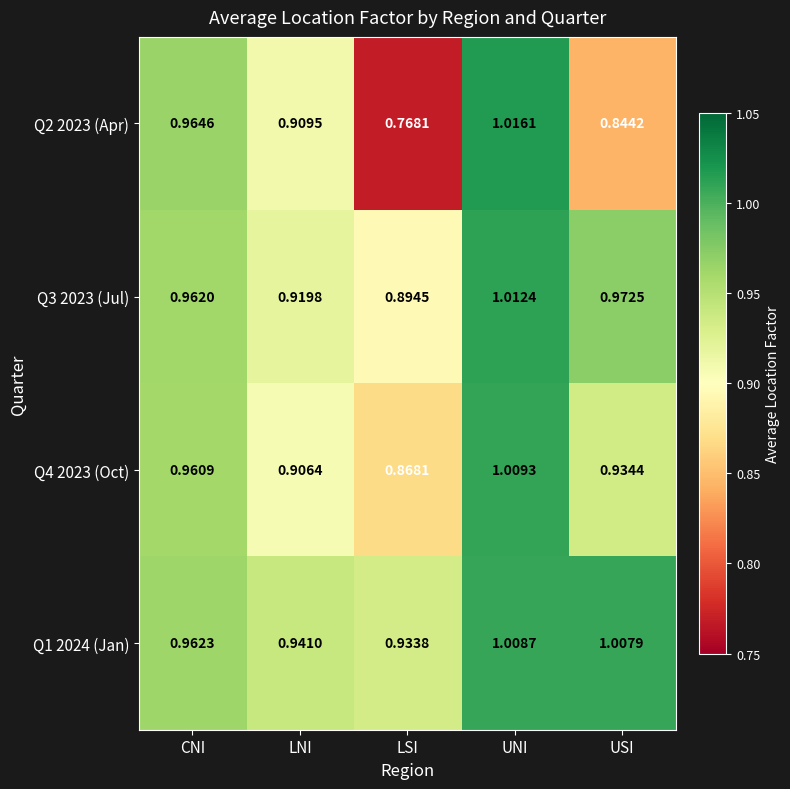

Rank the categories by Q1 2024 (Jan) value from lowest to highest.

LSI, LNI, CNI, USI, UNI